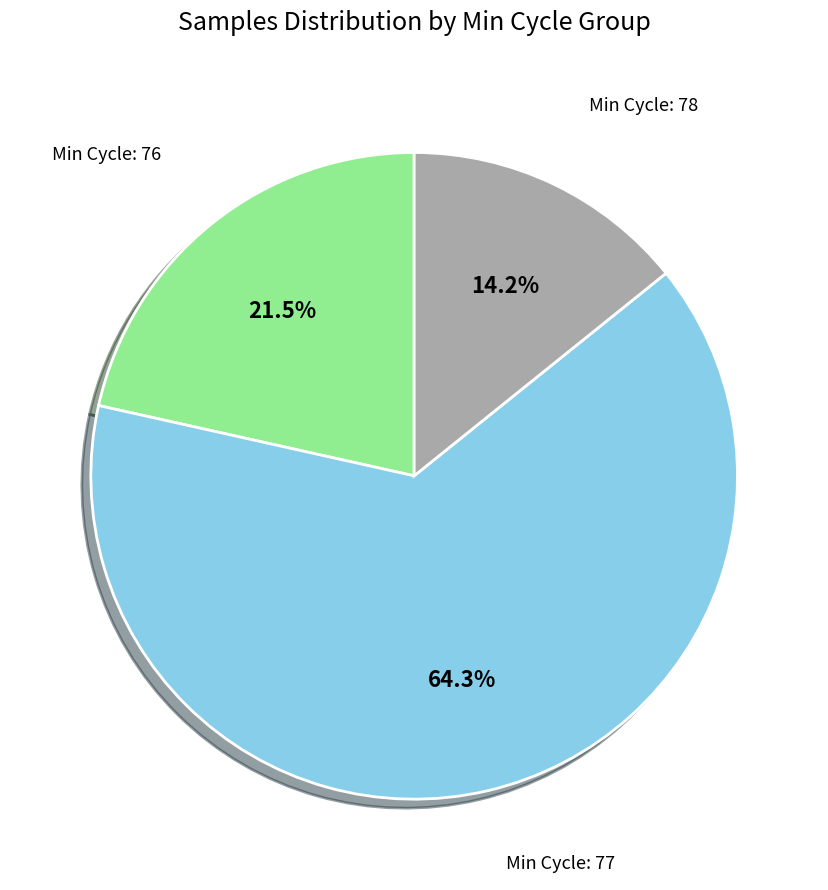

Does any single category account for the majority?

Yes